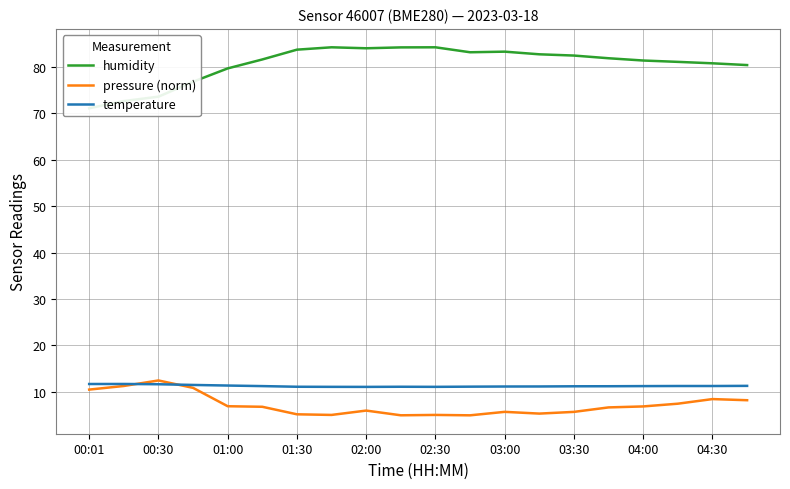

What are all the series names shown in the legend?

humidity, pressure (norm), temperature